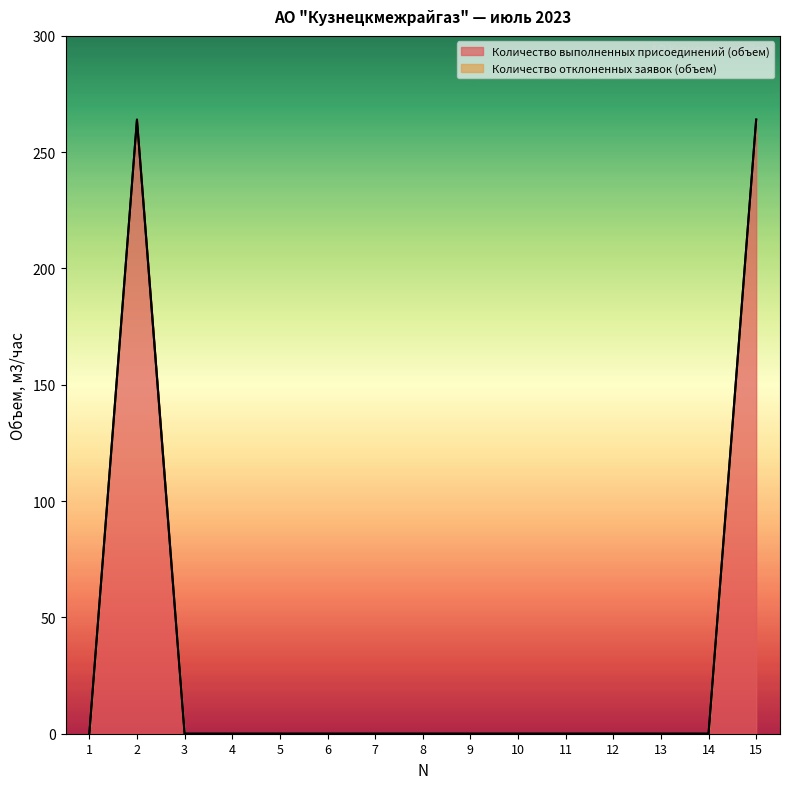

What is the difference between the maximum and minimum values?

264